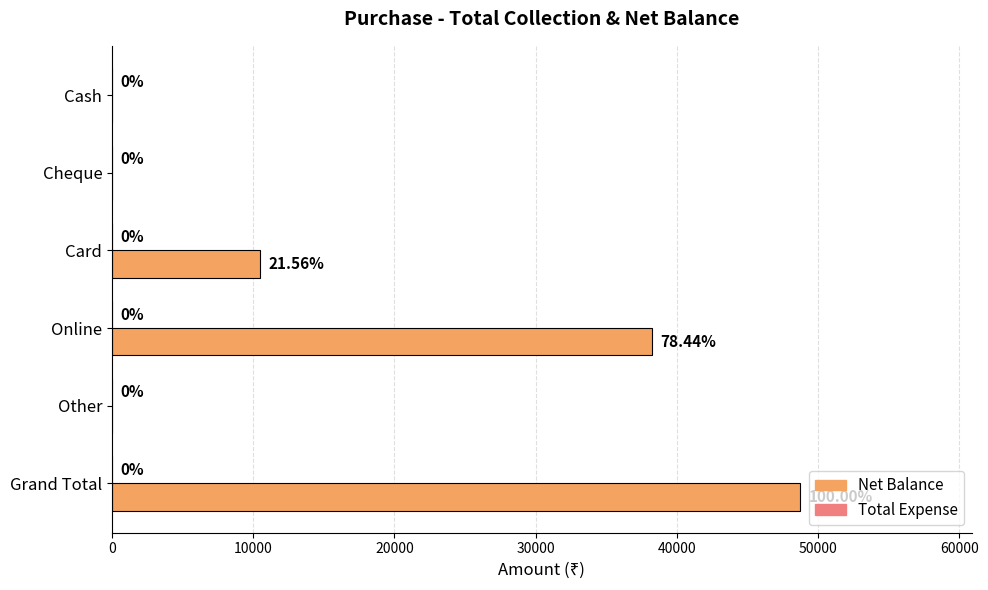

Where is the data nearest to the value 24350?

Card